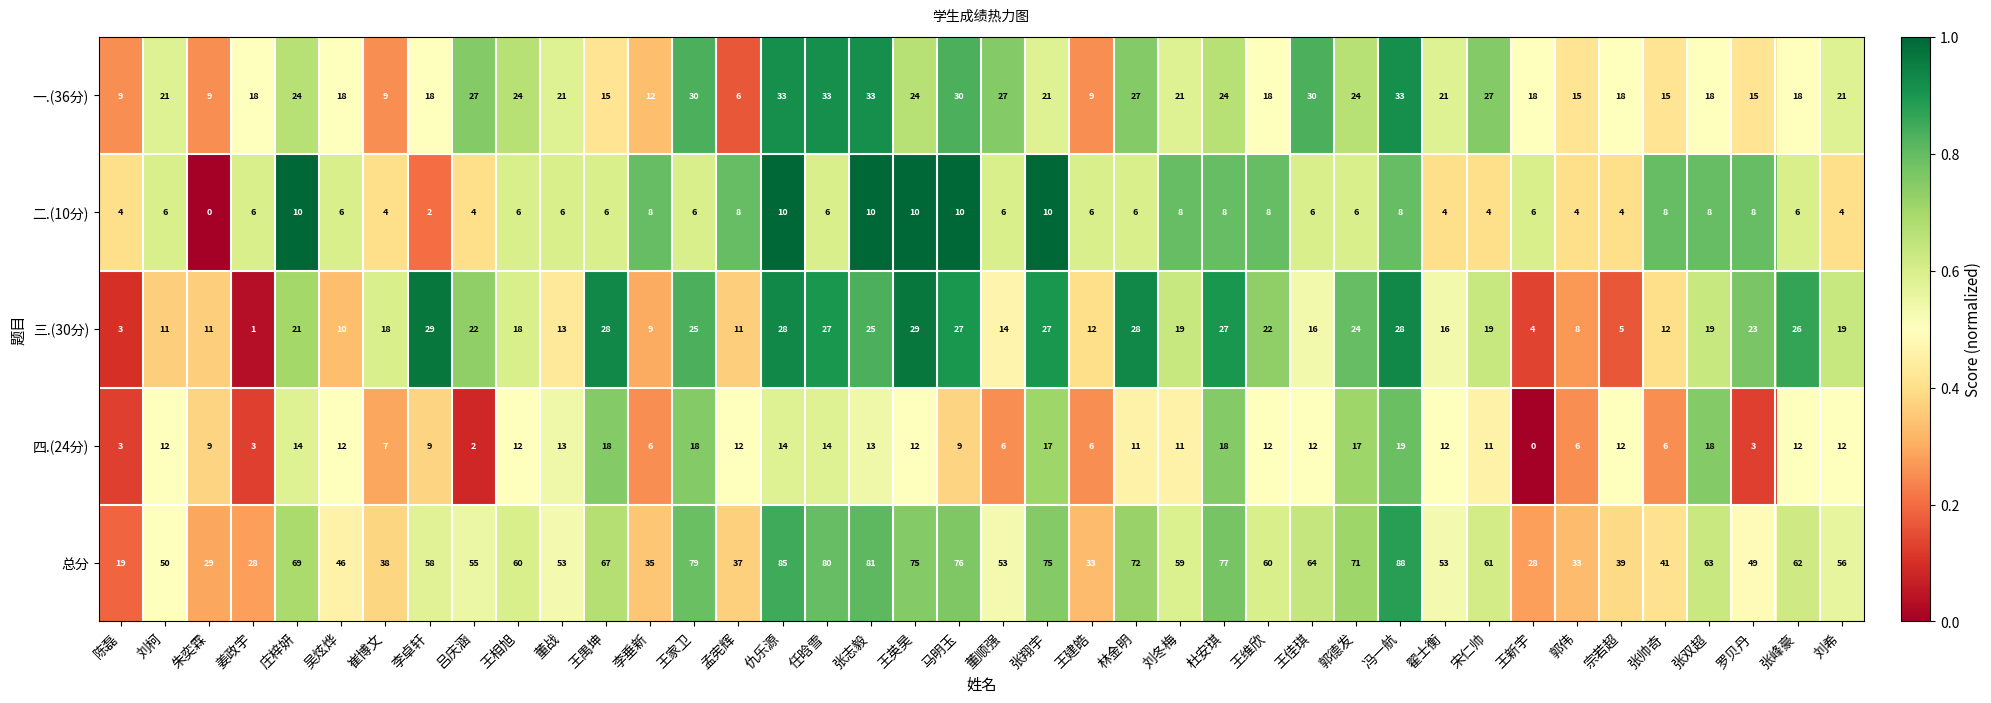

The value of 总分 at 王新宇 is 28. True or false?

True